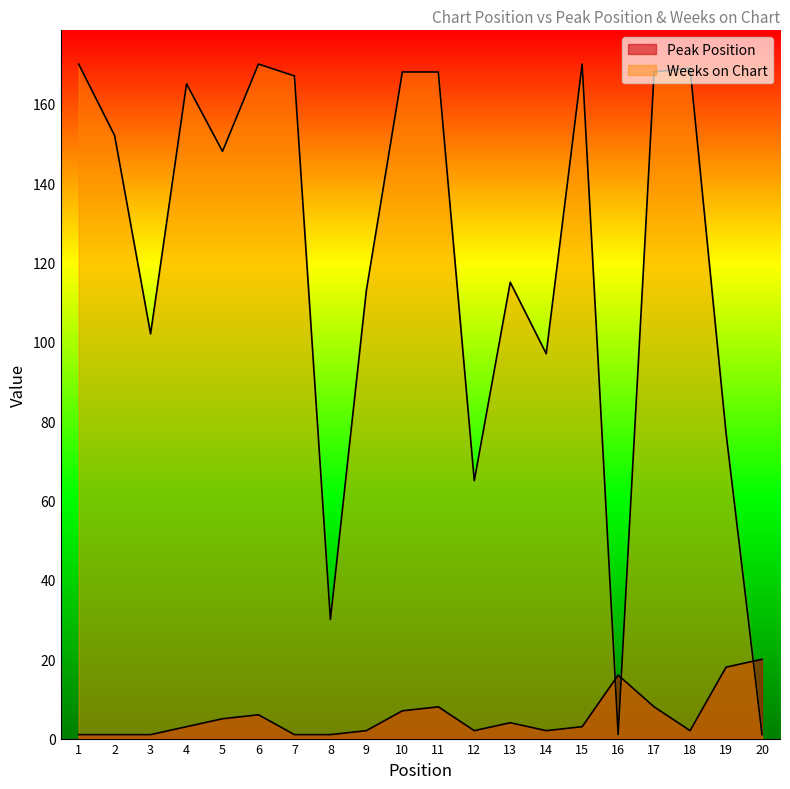

At which category is the sum across all series the highest?

6